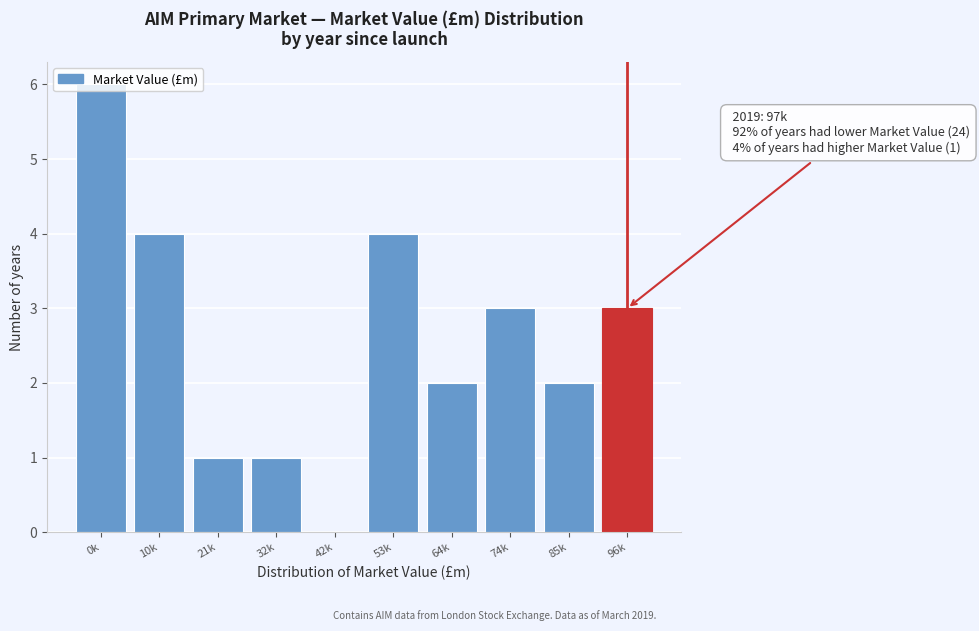

What is the sum of the values at 10k and 21k?

5